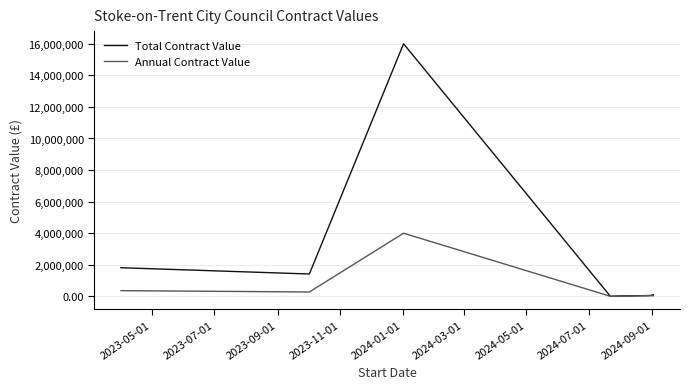

What is the maximum value shown in the chart?

16000000.0